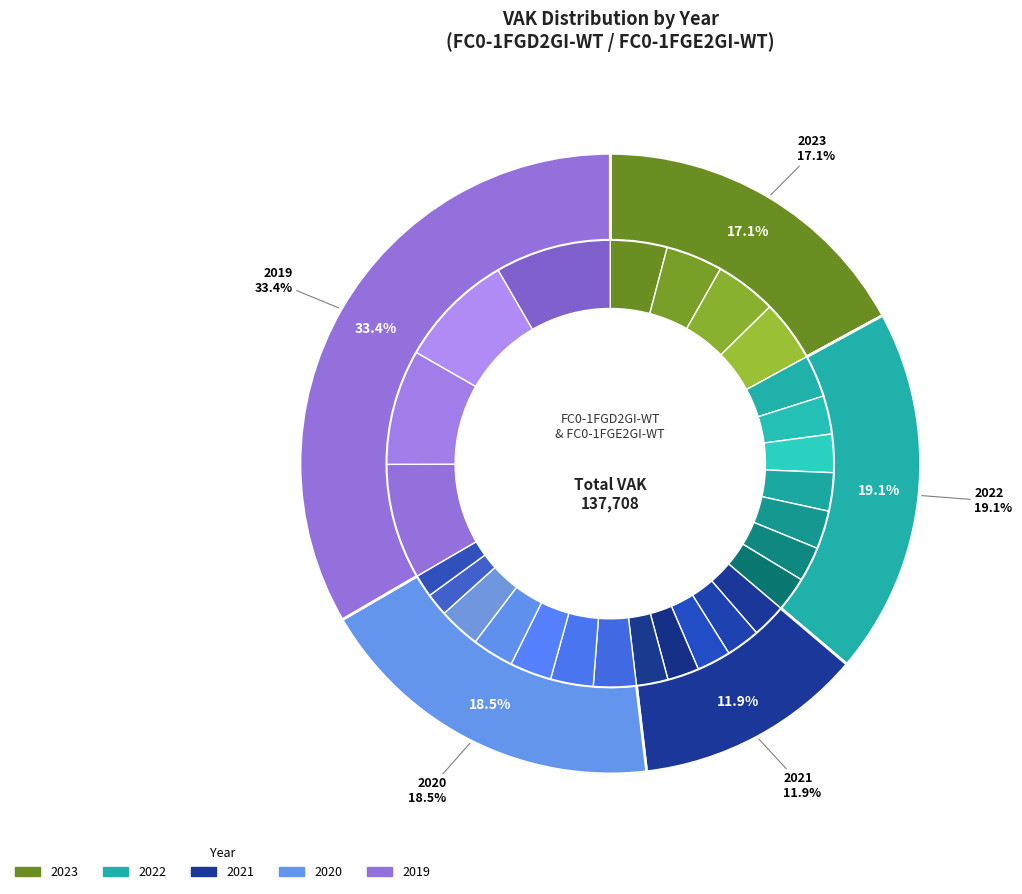

Which slice is the largest?

2019 opmaak - goedgekeurd